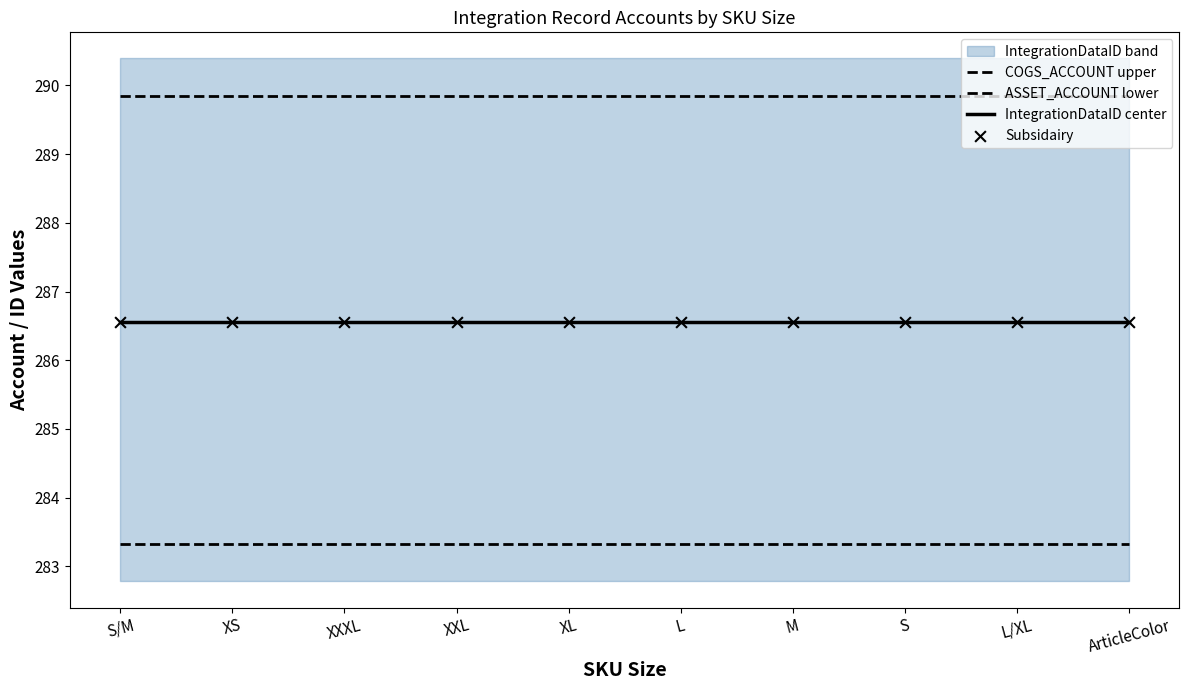

Which series reaches the maximum Y coordinate?

COGS_ACCOUNT upper